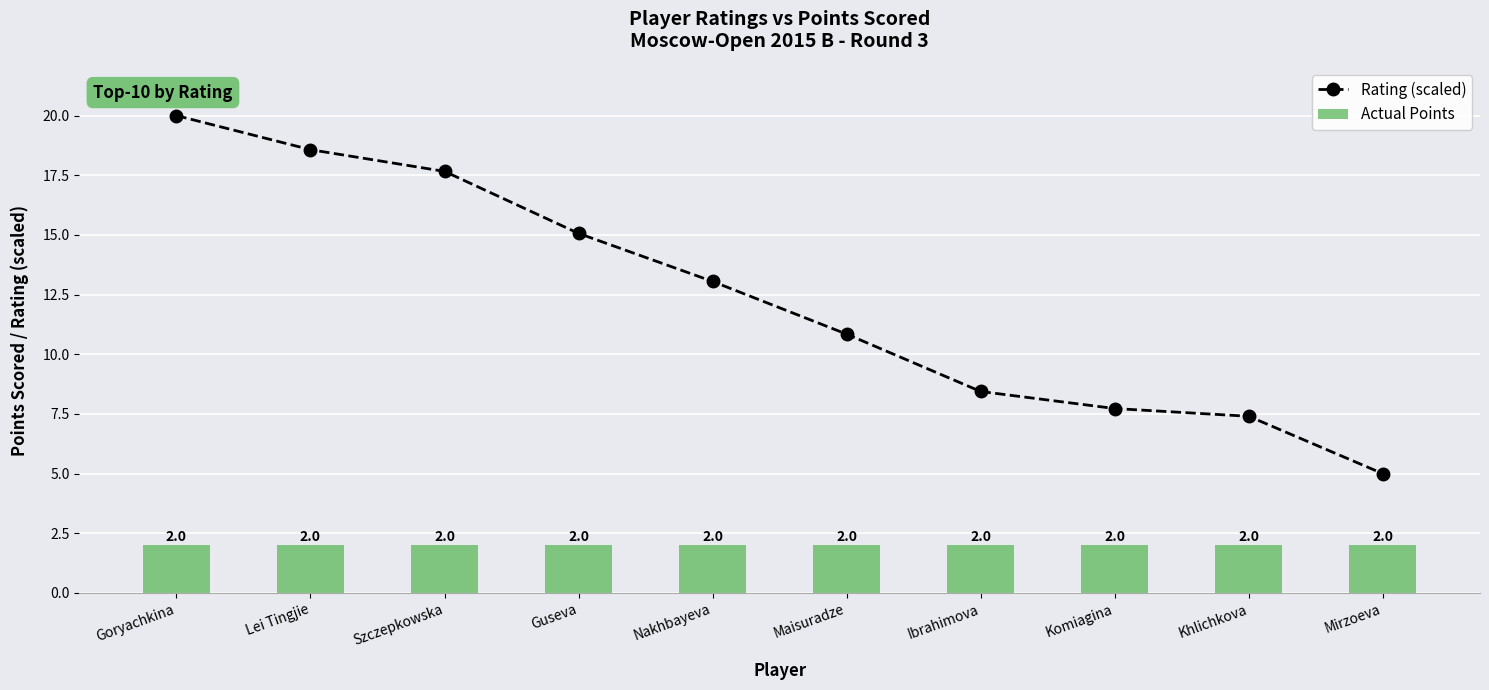

What is the value of the Rating (scaled) bar at the 6th from the left?

10.8